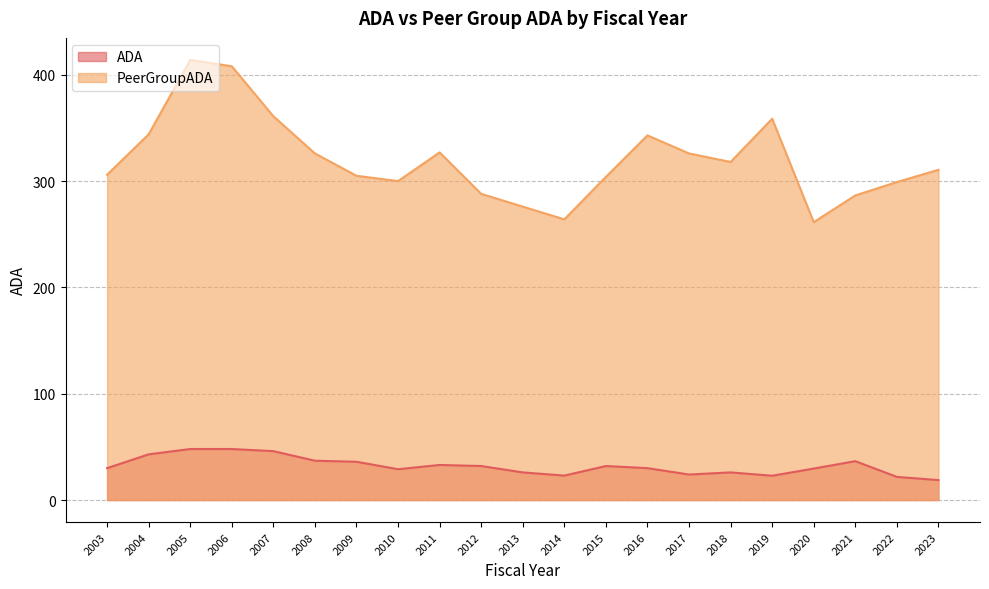

Which category has the highest value across all series?

2005